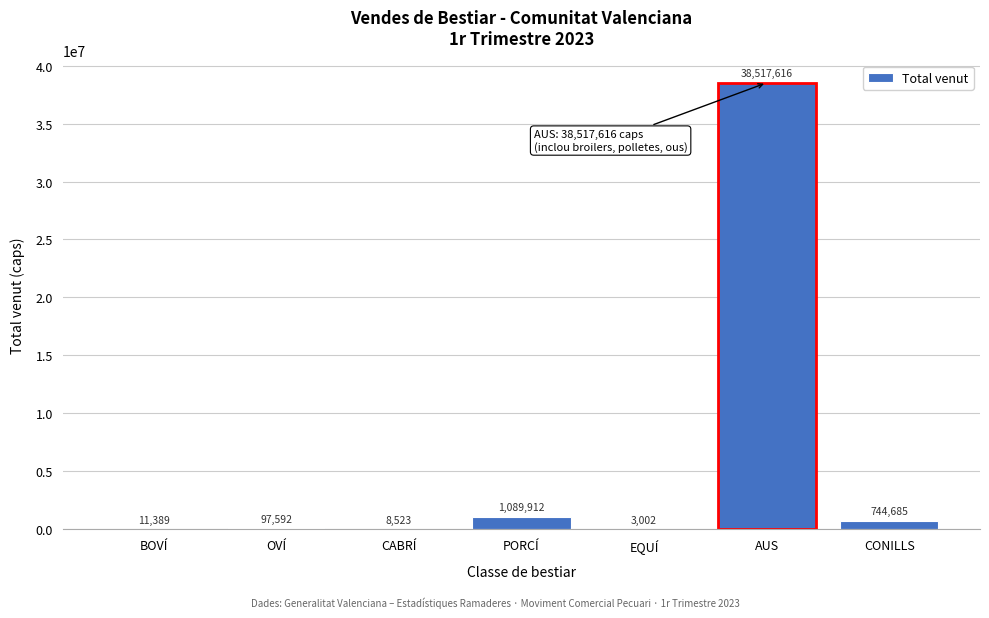

Reading left to right, list all the values displayed in this chart.

BOVÍ=11389	OVÍ=97592	CABRÍ=8523	PORCÍ=1089912	EQUÍ=3002	AUS=38517616	CONILLS=744685